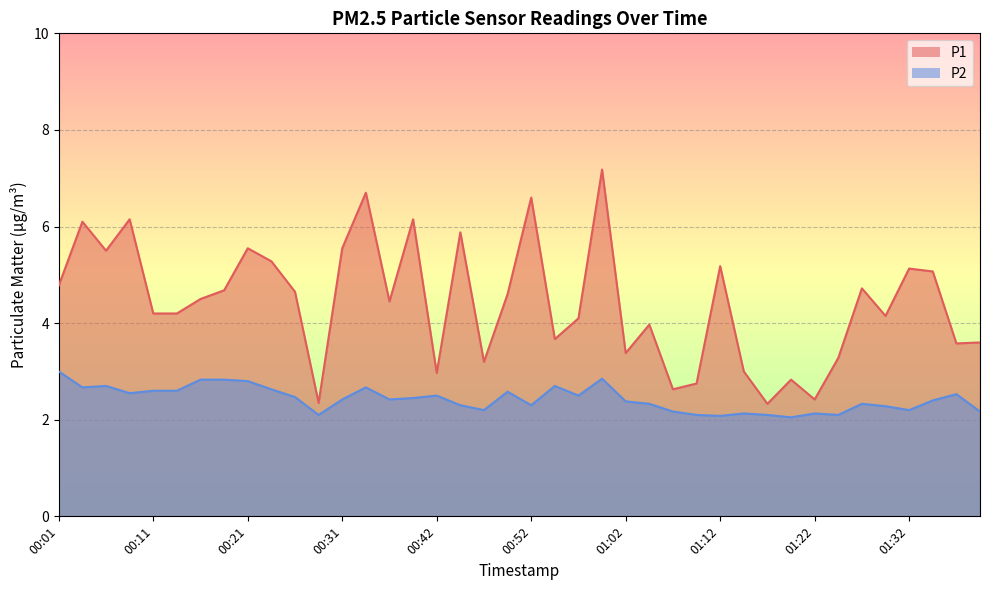

Reading left to right, extract all data points from this chart.

P1: 4.8	6.1	5.5	6.2	4.2	4.2	4.5	4.7	5.5	5.3	4.7	2.4	5.5	6.7	4.5	6.2	3.0	5.9	3.2	4.6	6.6	3.7	4.1	7.2	3.4	4.0	2.6	2.8	5.2	3.0	2.3	2.8	2.4	3.3	4.7	4.2	5.1	5.1	3.6	3.6
P2: 3.0	2.7	2.7	2.5	2.6	2.6	2.8	2.8	2.8	2.6	2.5	2.1	2.4	2.7	2.4	2.5	2.5	2.3	2.2	2.6	2.3	2.7	2.5	2.9	2.4	2.3	2.2	2.1	2.1	2.1	2.1	2.0	2.1	2.1	2.3	2.3	2.2	2.4	2.5	2.2